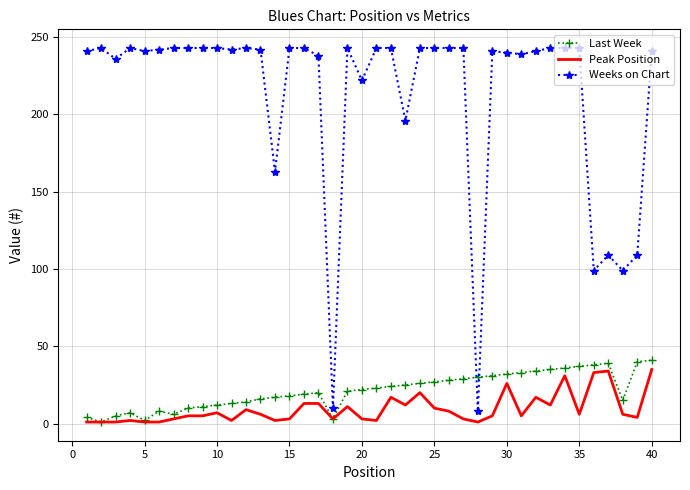

Which series has the largest total across all categories?

Weeks on Chart